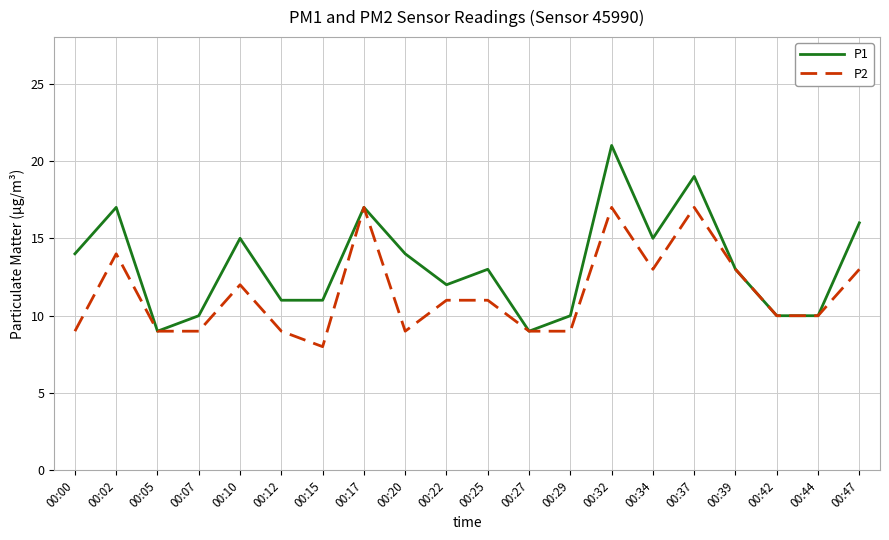

At which category is the sum across all series the highest?

00:32